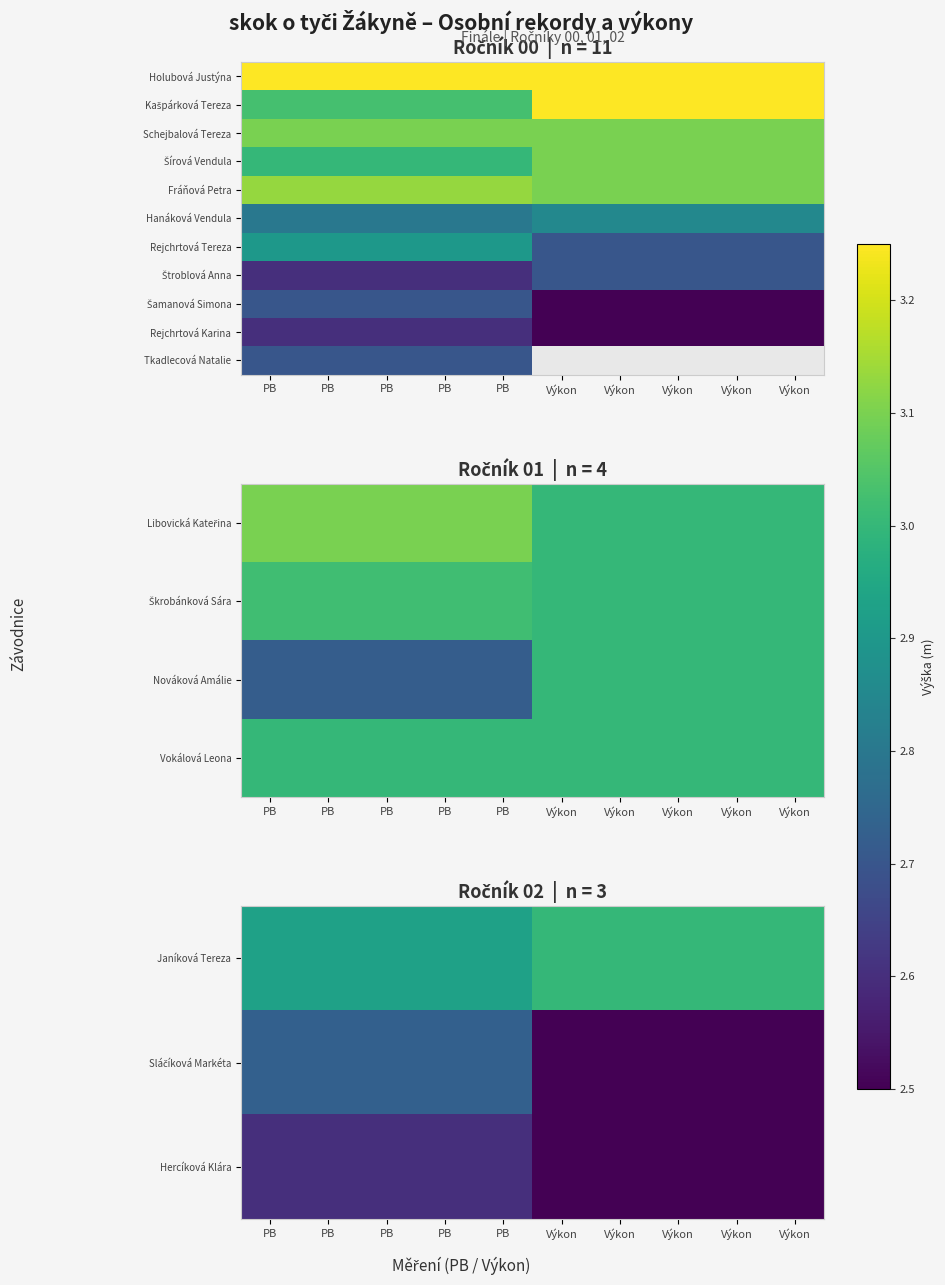

Which label corresponds to the smallest value in the chart?

Výkon